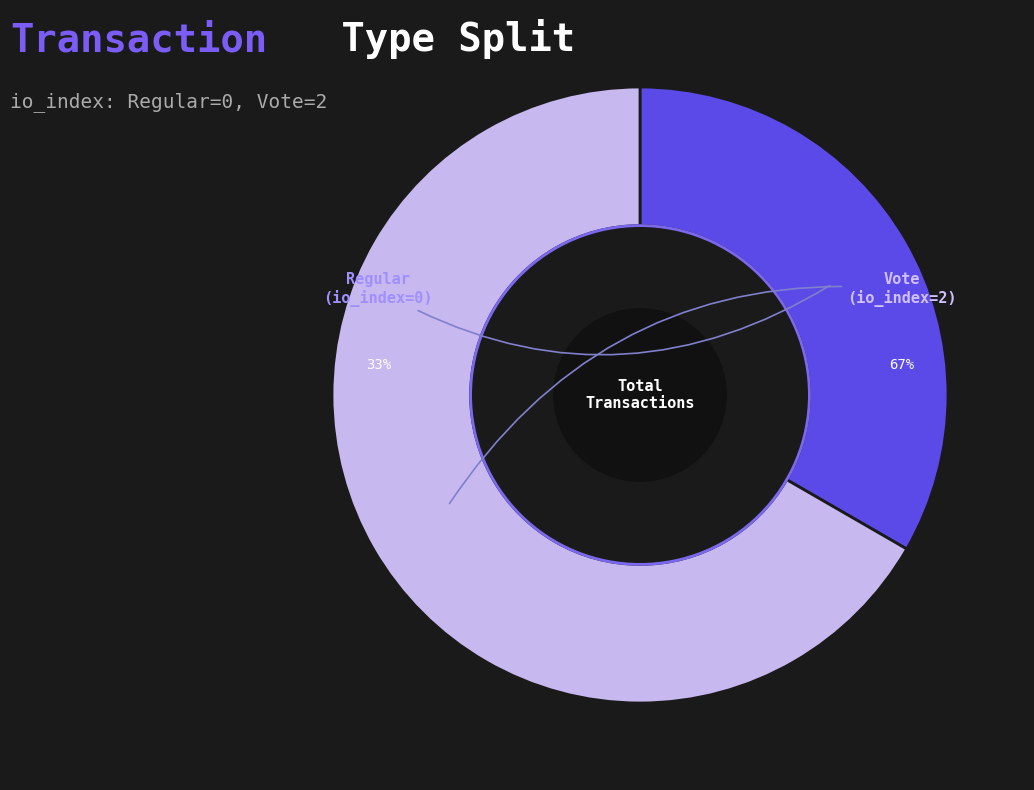

The Vote (io_index=2) slice represents 99% of the pie. True or false?

False